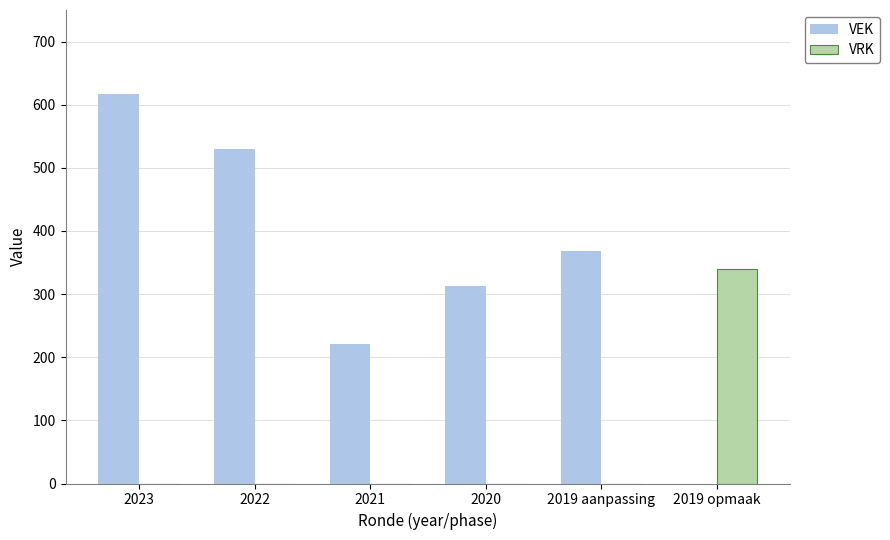

Which category has the highest value in the VRK series?

2019 opmaak